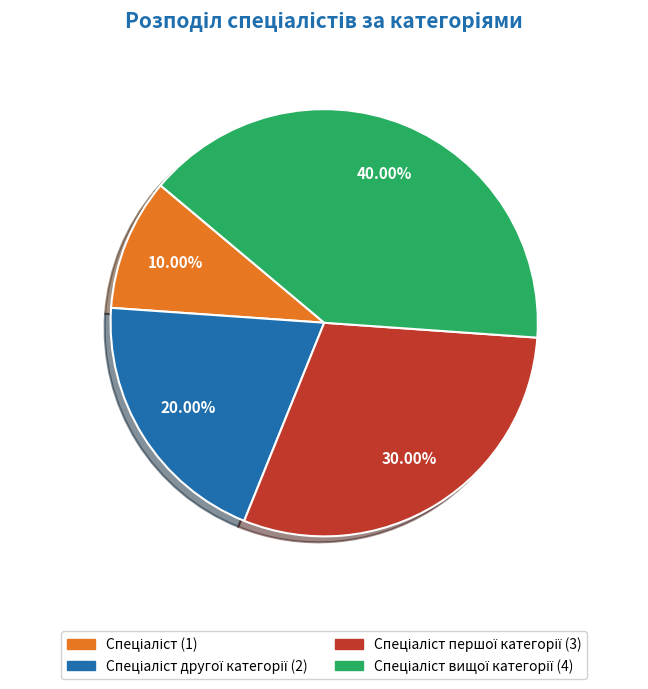

Does any single category account for the majority?

No